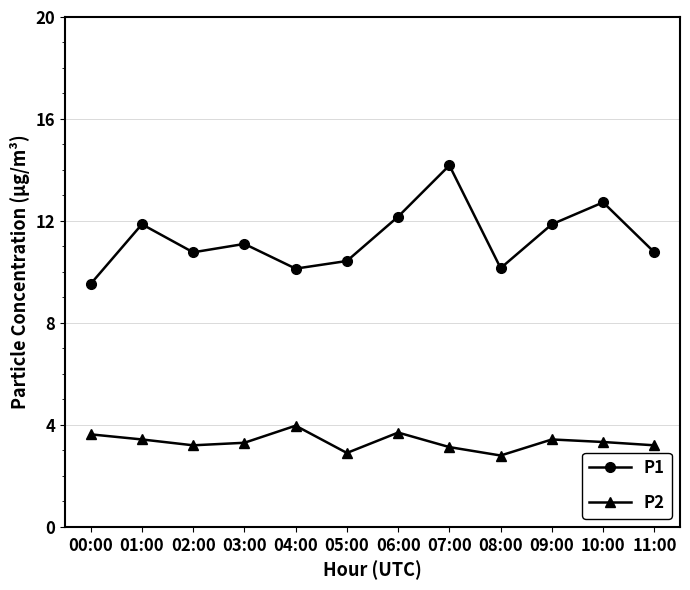

True or false: P2 has more than 1 points higher than both neighbors.

True